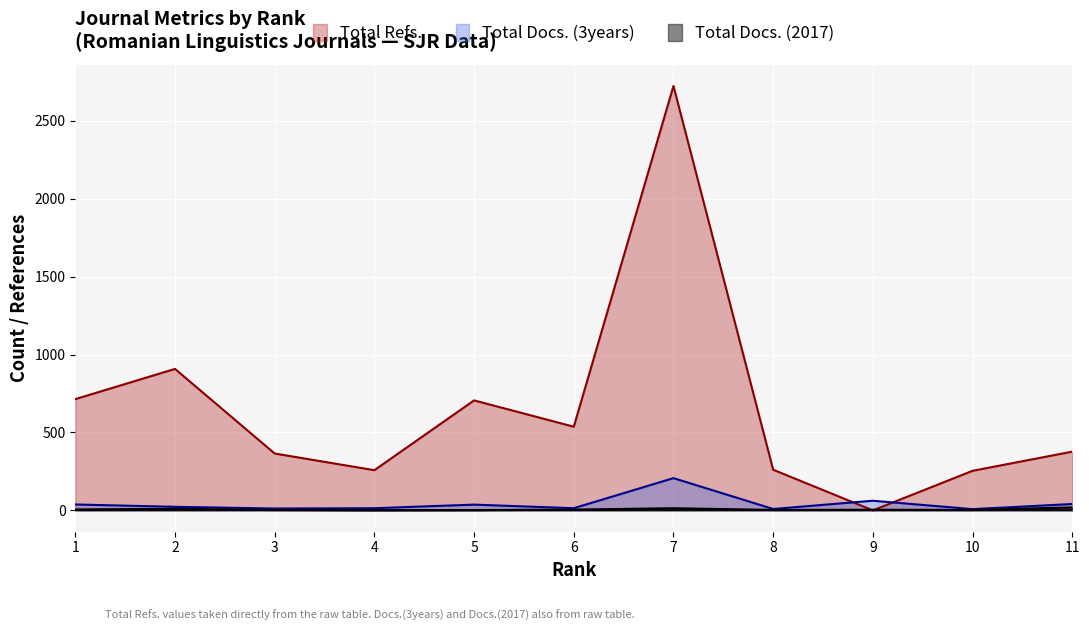

How many positive values does the Total Refs. series have?

10